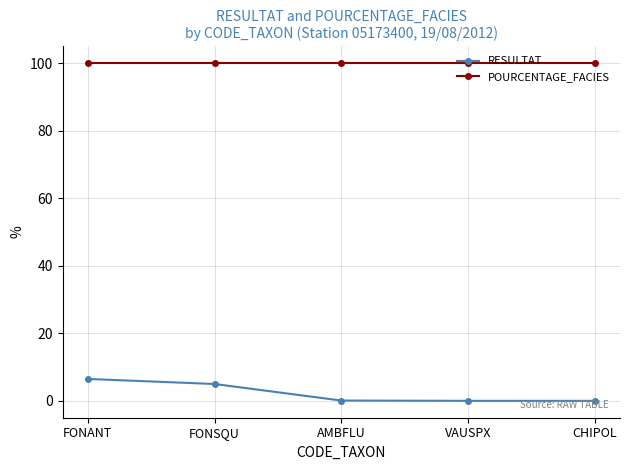

What is the difference between the second highest and minimum values in the RESULTAT series?

5.0